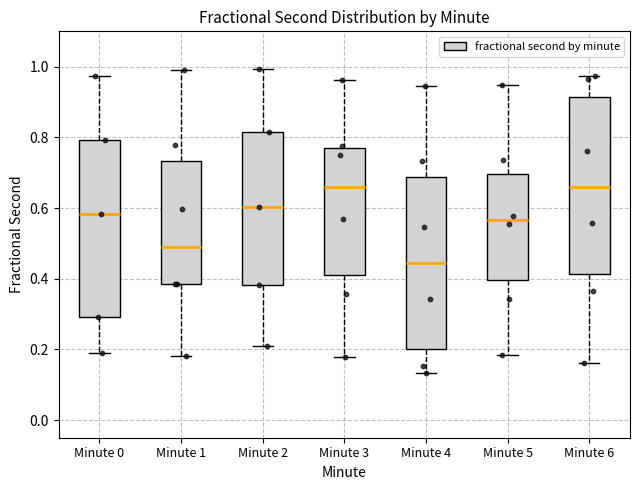

Reading left to right, transcribe this box plot: for each box, give where its median line is, the range the box spans, and where its two whiskers end, as read against the y-axis. The values are not printed on the chart, so give them approximately, as read against the axis.

Minute 0: median 0.58, box 0.30 to 0.80, whiskers 0.20 to 0.98
Minute 1: median 0.50, box 0.38 to 0.74, whiskers 0.18 to 1.00
Minute 2: median 0.60, box 0.38 to 0.82, whiskers 0.20 to 1.00
Minute 3: median 0.66, box 0.40 to 0.78, whiskers 0.18 to 0.96
Minute 4: median 0.44, box 0.20 to 0.68, whiskers 0.14 to 0.94
Minute 5: median 0.56, box 0.40 to 0.70, whiskers 0.18 to 0.94
Minute 6: median 0.66, box 0.42 to 0.92, whiskers 0.16 to 0.98